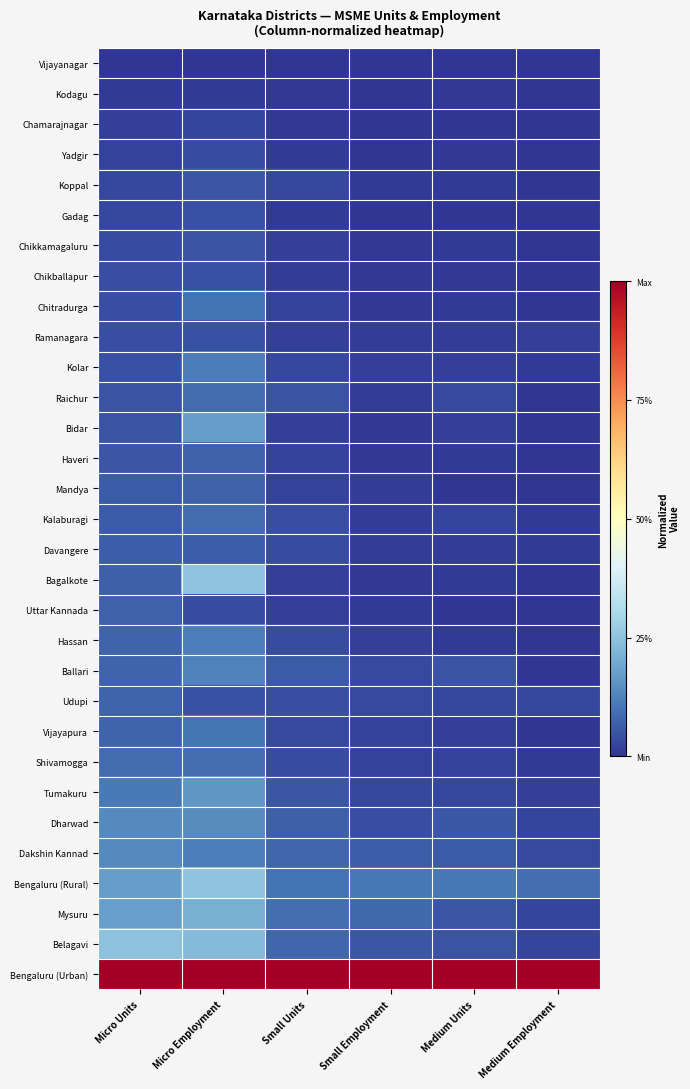

How many distinct data groups are displayed?

31